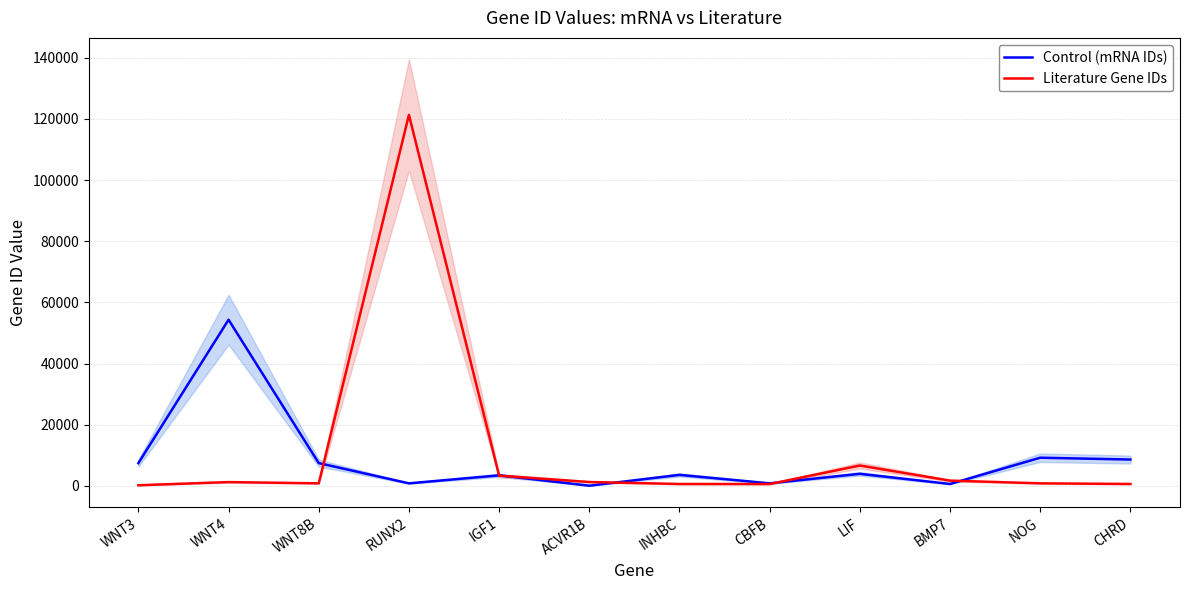

What is the sum of all Literature Gene IDs values?

139643